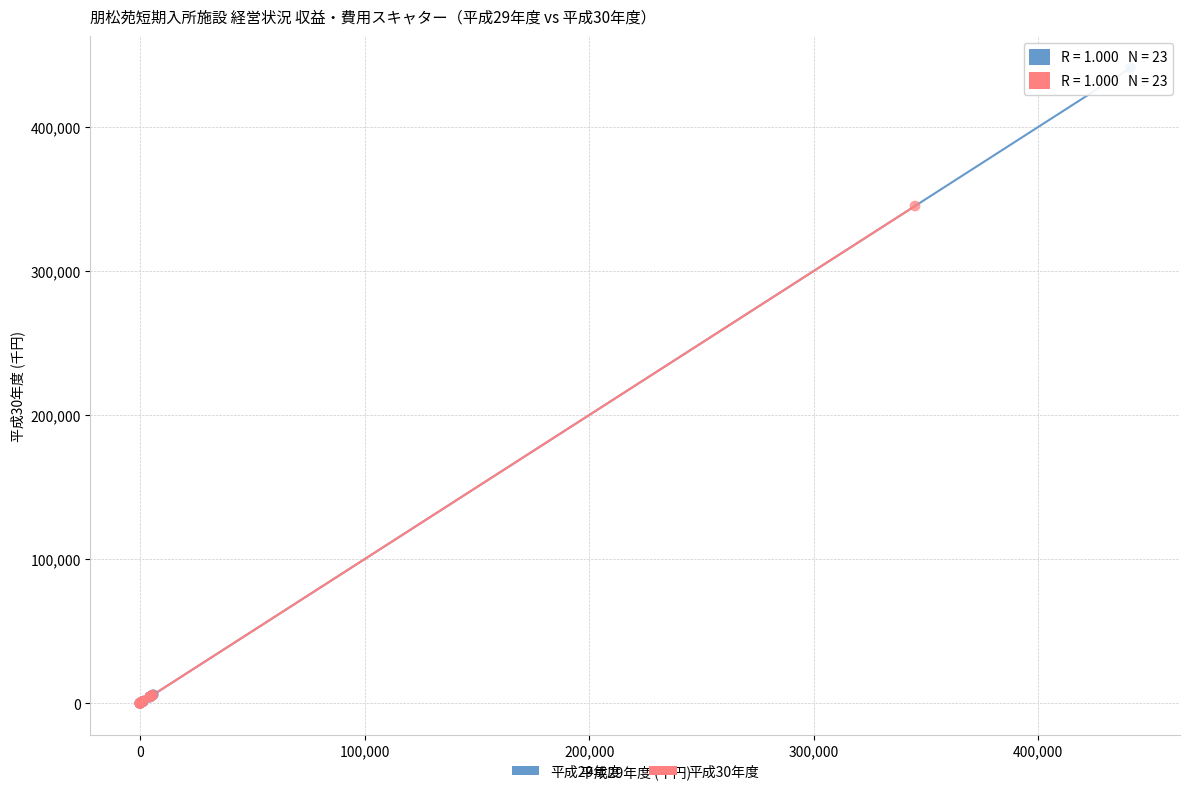

Which series contains the highest Y value?

平成29年度